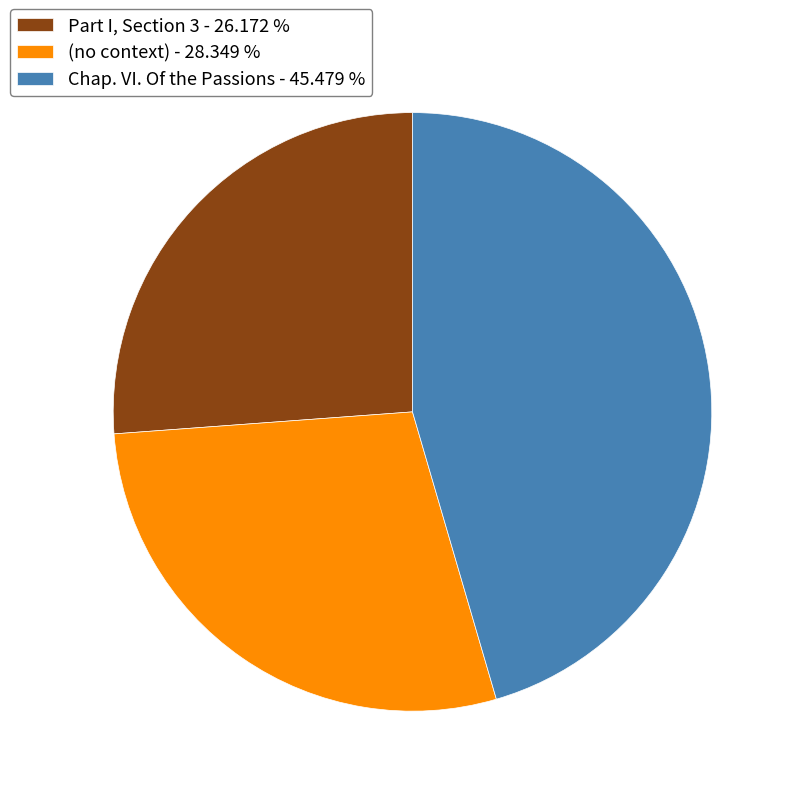

Does Chap. VI. Of the Passions - 45.479 % account for over 50% of the chart?

No